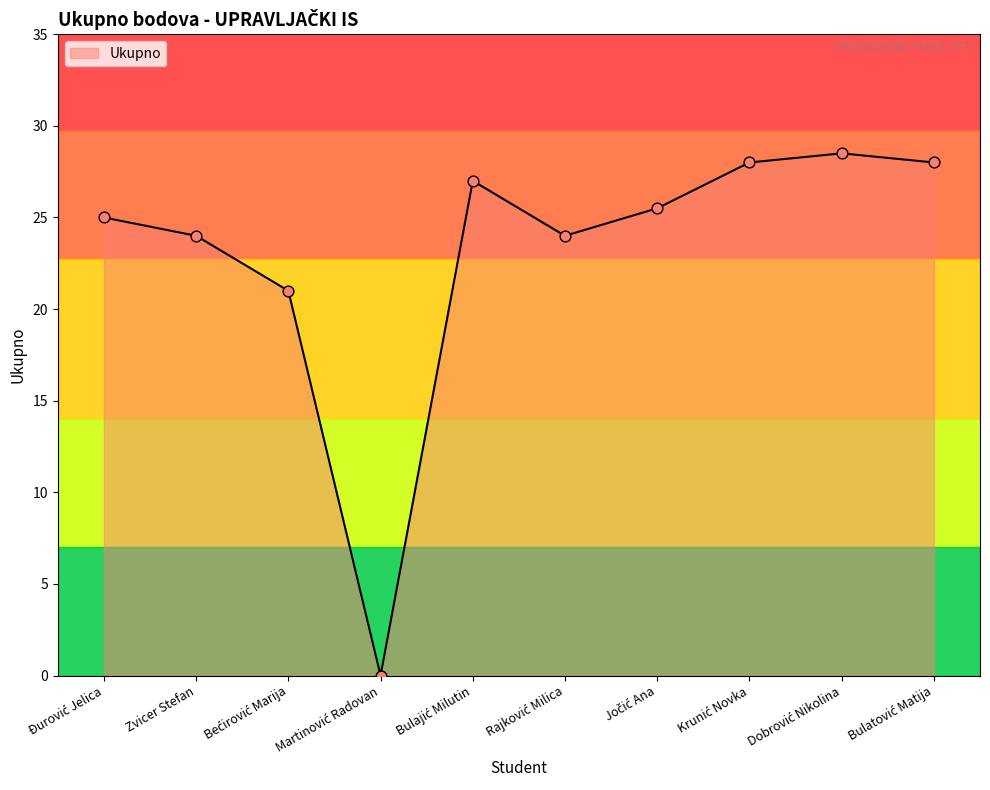

What is the greatest value displayed?

28.5